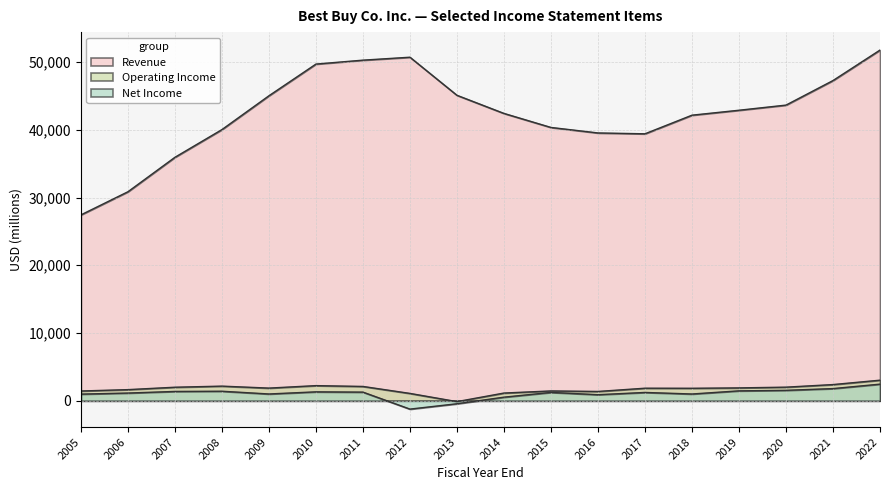

Read the Net Income value at 2007.

1377